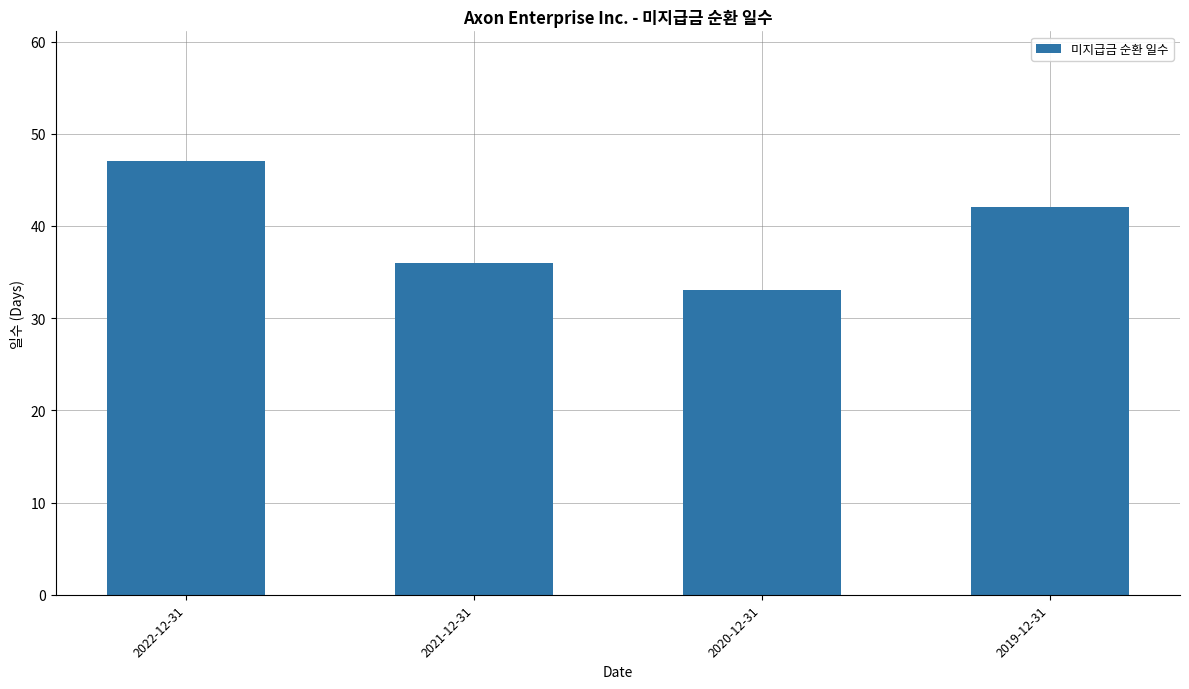

What is the label of the 2nd bar from the left?

2021-12-31